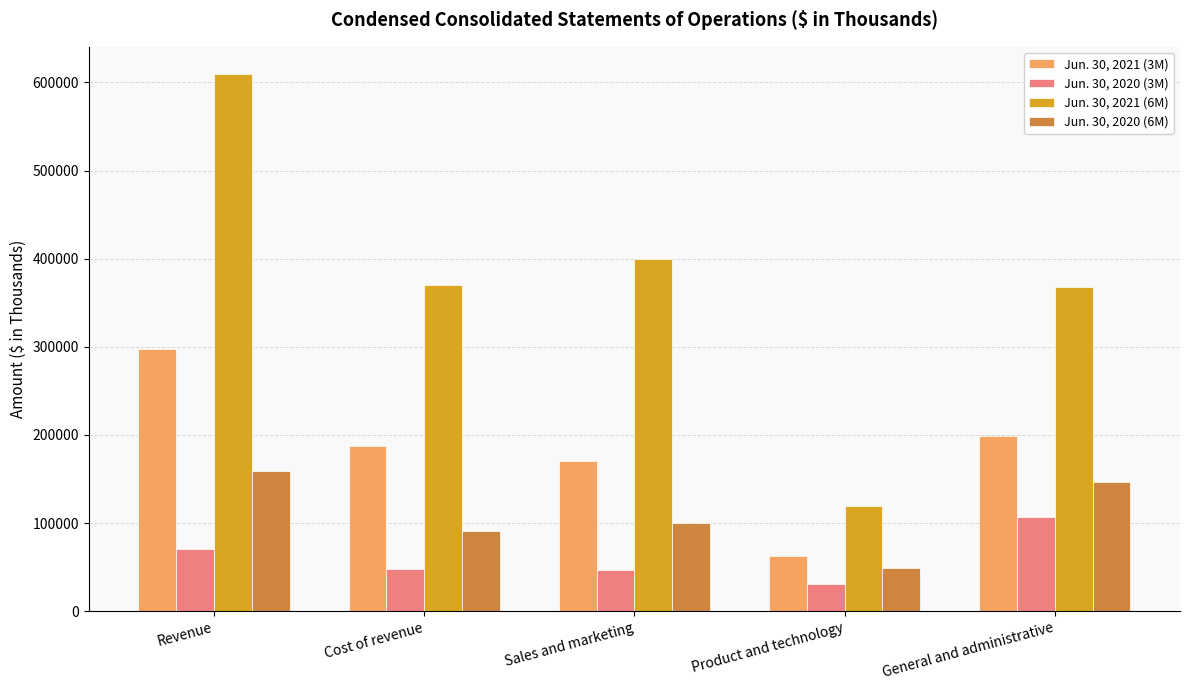

What is the minimum value for Jun. 30, 2020 (6M)?

48590